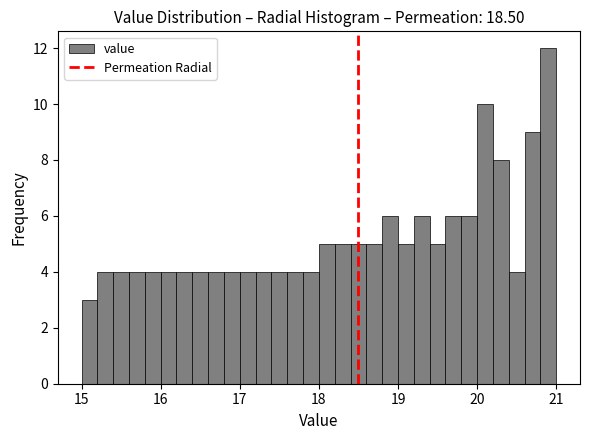

Around what value on the x-axis is the tallest bar? Give the approximate position of its centre, as read against the axis.

20.9